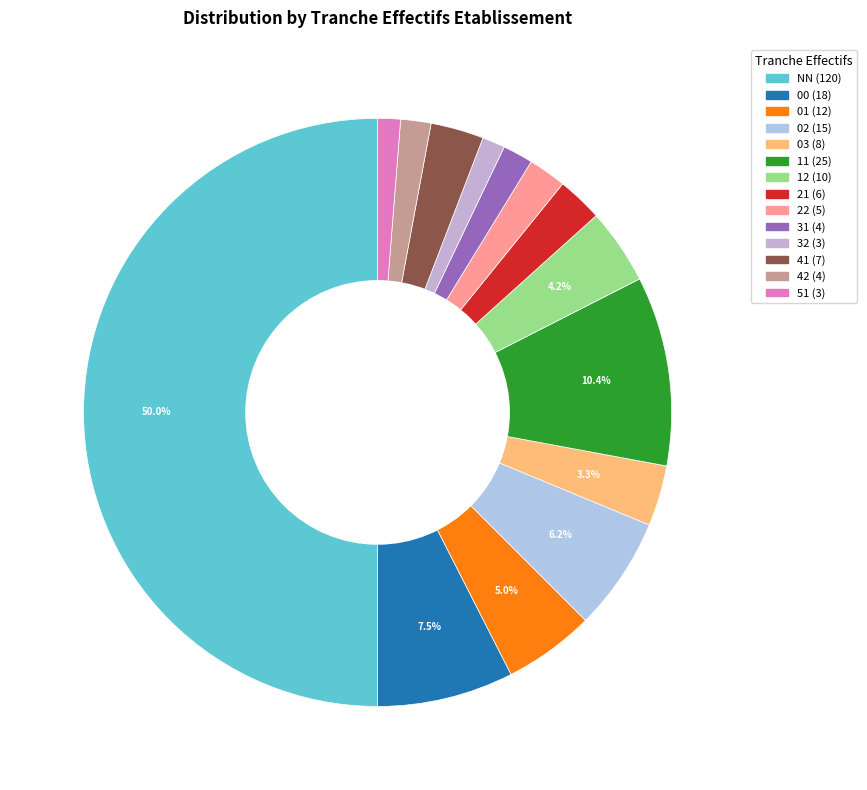

True or false: 31 accounts for 1% of the total.

False